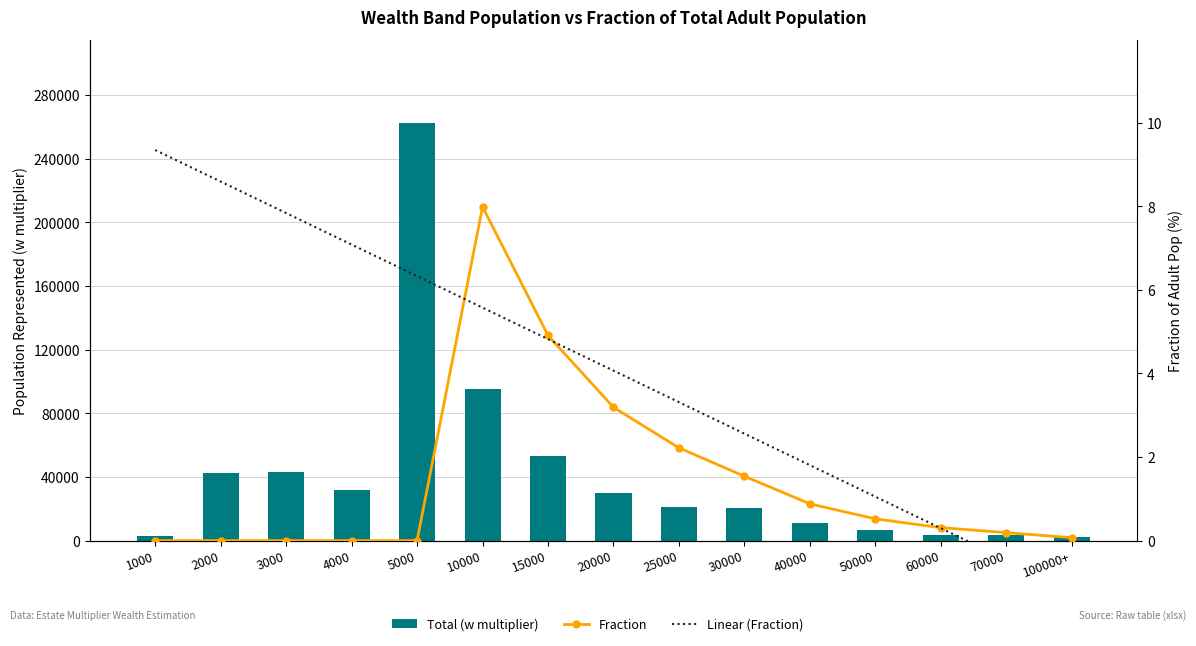

What is the average value of the Fraction series?

1.5